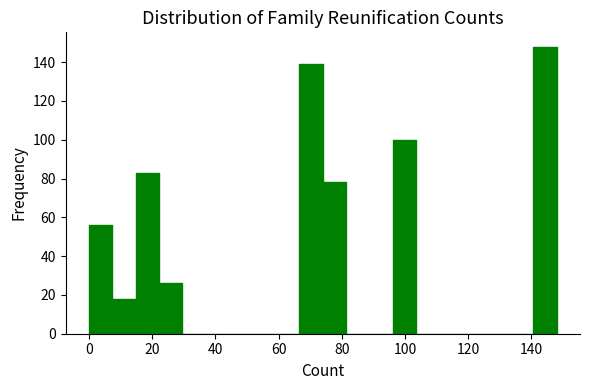

Around what value on the x-axis is the tallest bar? Give the approximate position of its centre, as read against the axis.

144